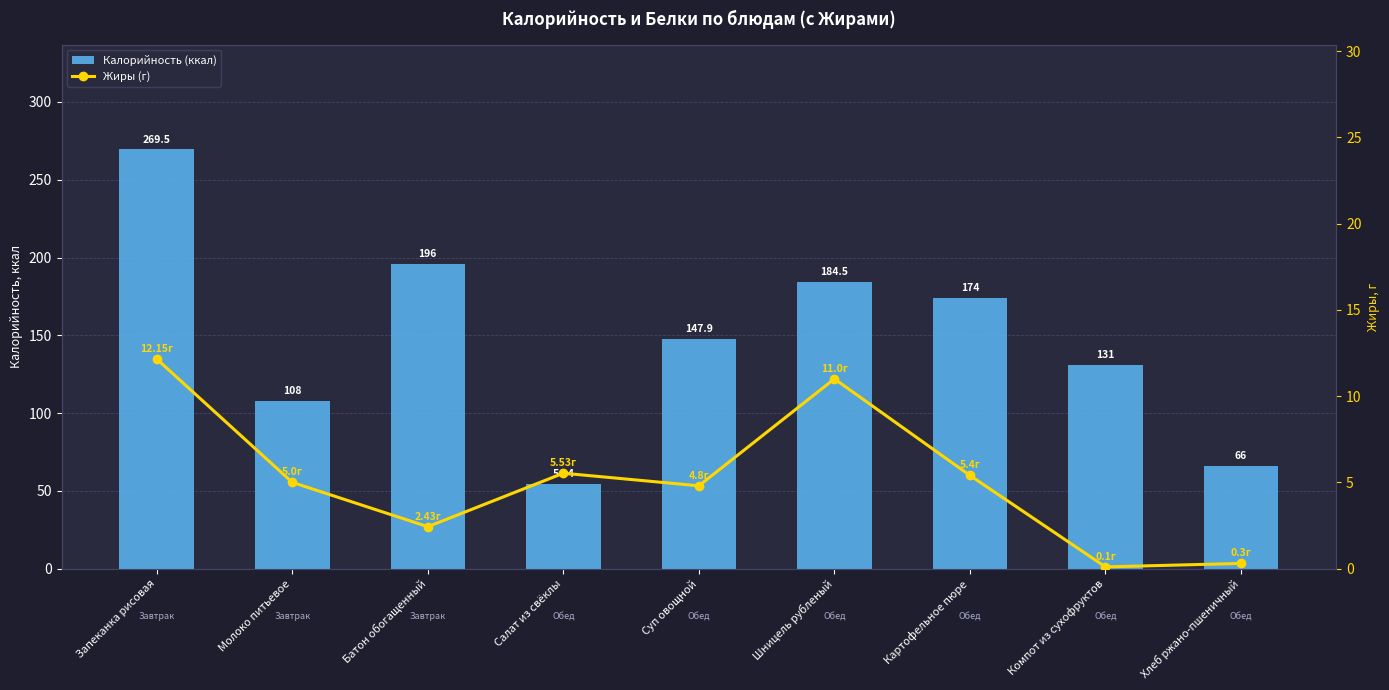

What is the label of the 4th bar from the right?

Шницель рубленый